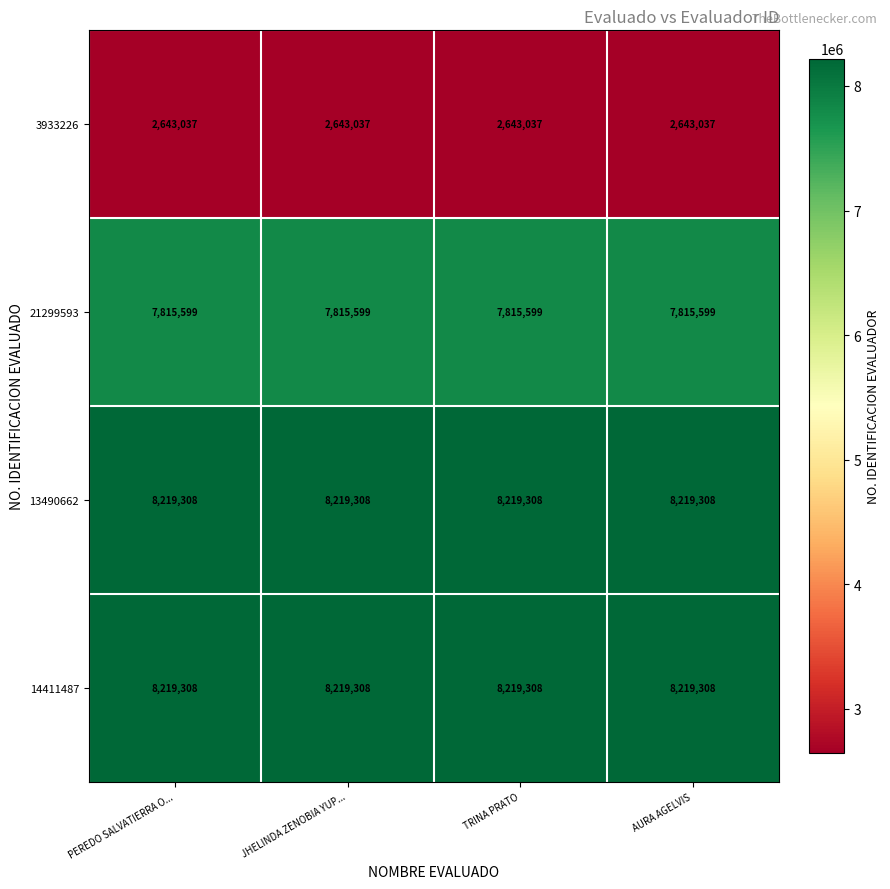

The value of 14411487 at JHELINDA ZENOBIA YUP... is 8219308. True or false?

True